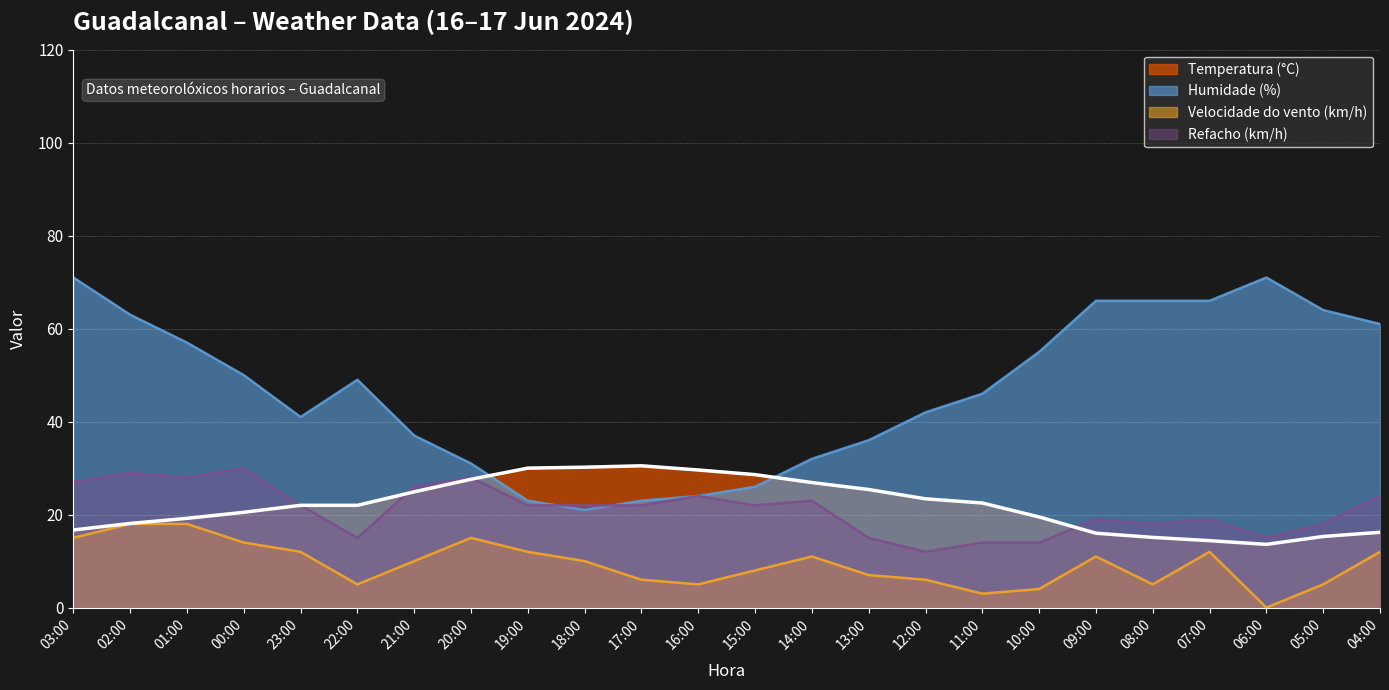

True or false: Refacho (km/h) has a value of 43.9 at 03:00.

False